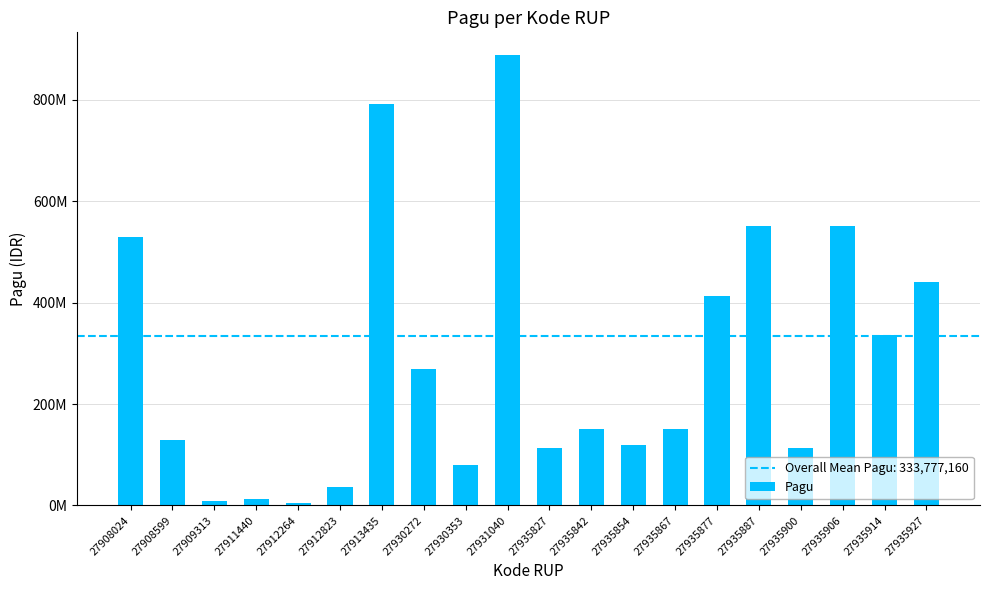

Does the chart contain any negative values?

No